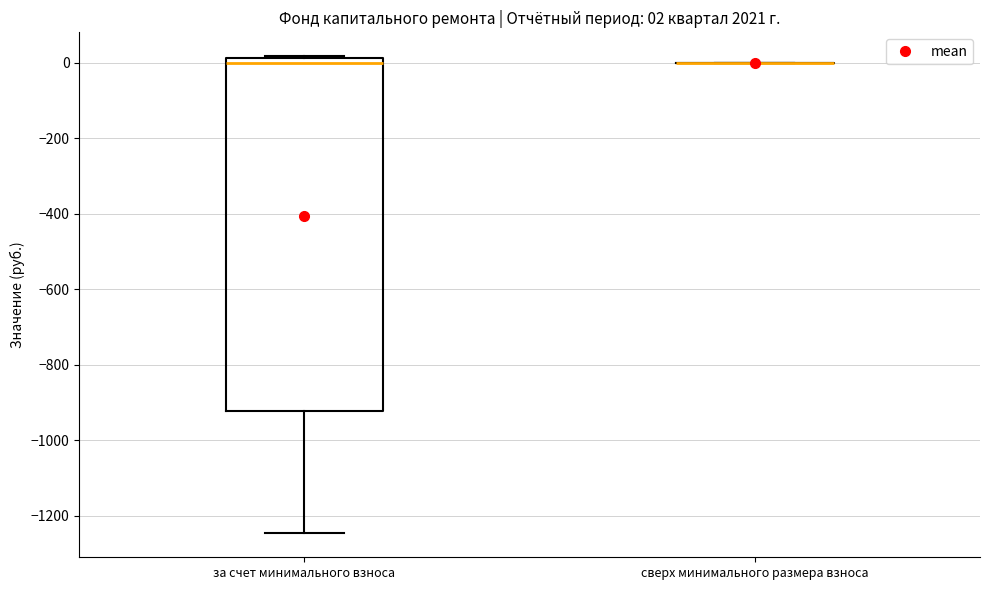

Comparing the boxes themselves (not the whiskers), which one is the tallest?

за счет минимального взноса